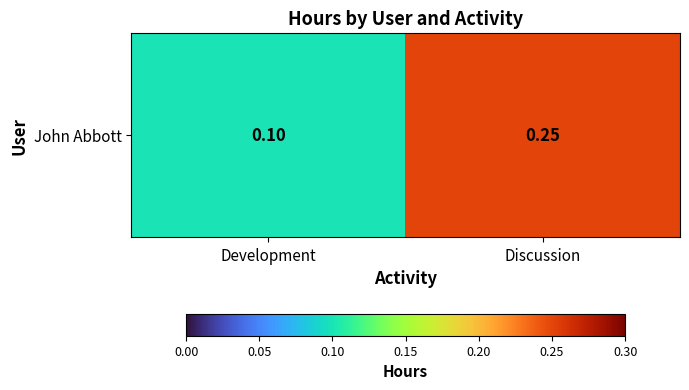

What is the change in value from Development to Discussion?

+0.1